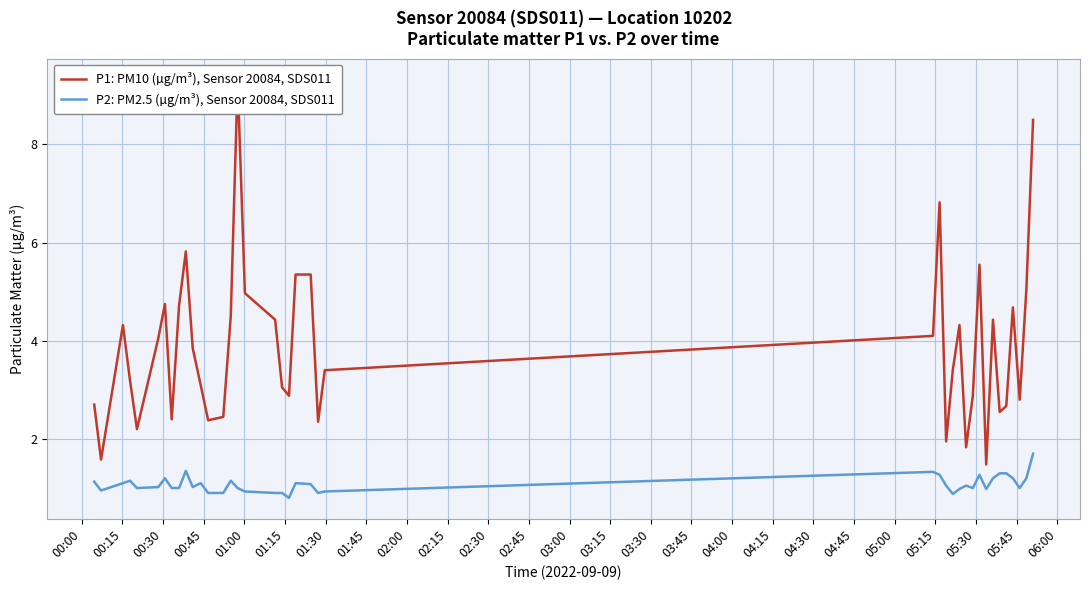

How many distinct data groups are displayed?

2